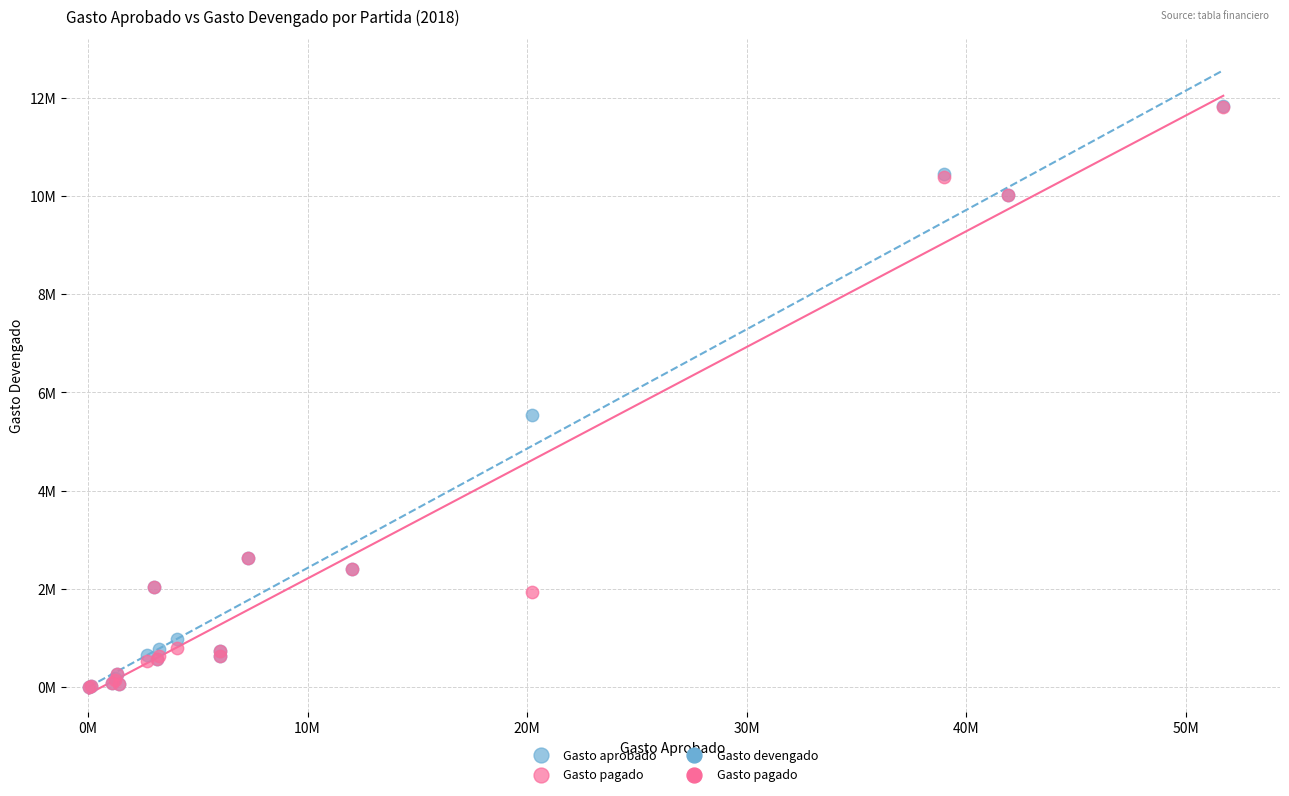

Which series has the largest Y range (max minus min)?

Gasto aprobado